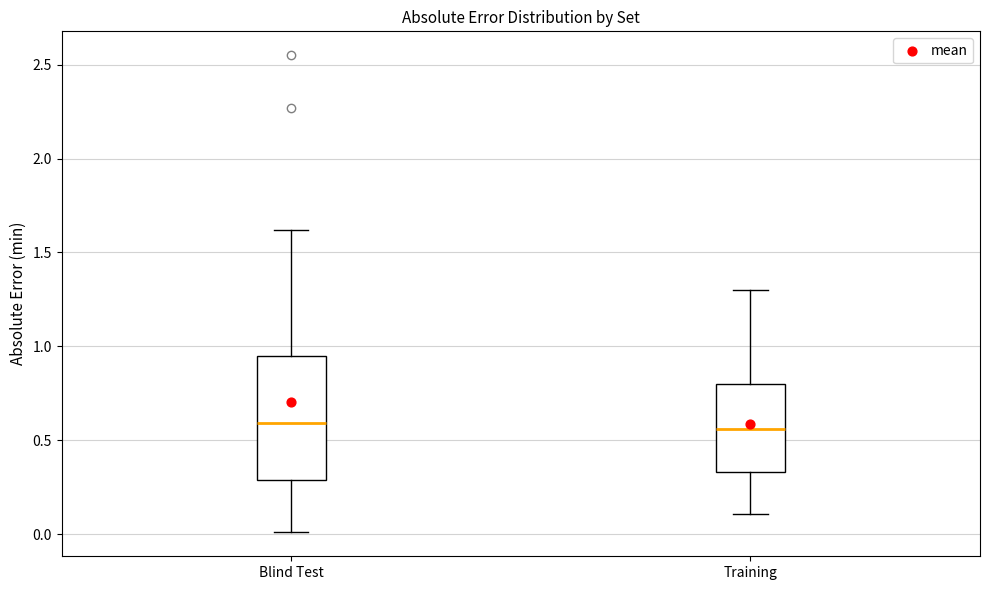

Reading left to right, transcribe this box plot: for each box, give where its median line is, the range the box spans, and where its two whiskers end, as read against the y-axis. The values are not printed on the chart, so give them approximately, as read against the axis.

Blind Test: median 0.60, box 0.30 to 0.95, whiskers 0.00 to 1.60
Training: median 0.55, box 0.35 to 0.80, whiskers 0.10 to 1.30